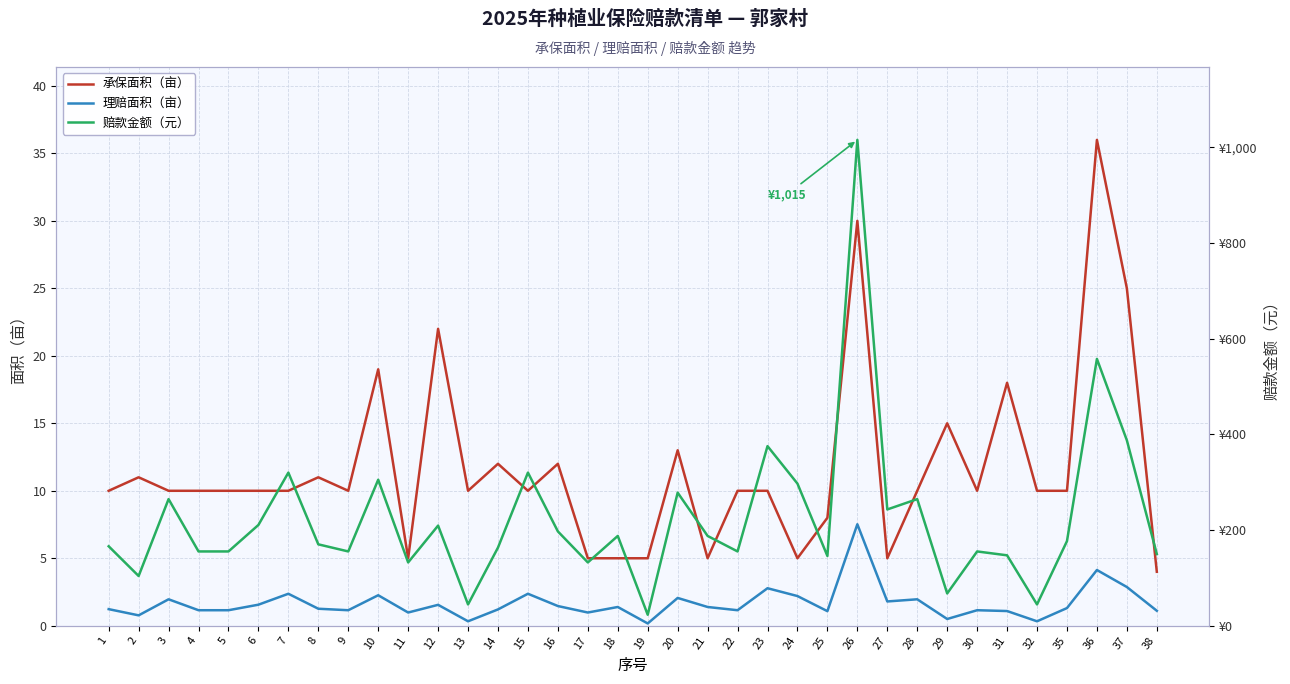

At which label is 承保面积（亩） closest to 20?

10